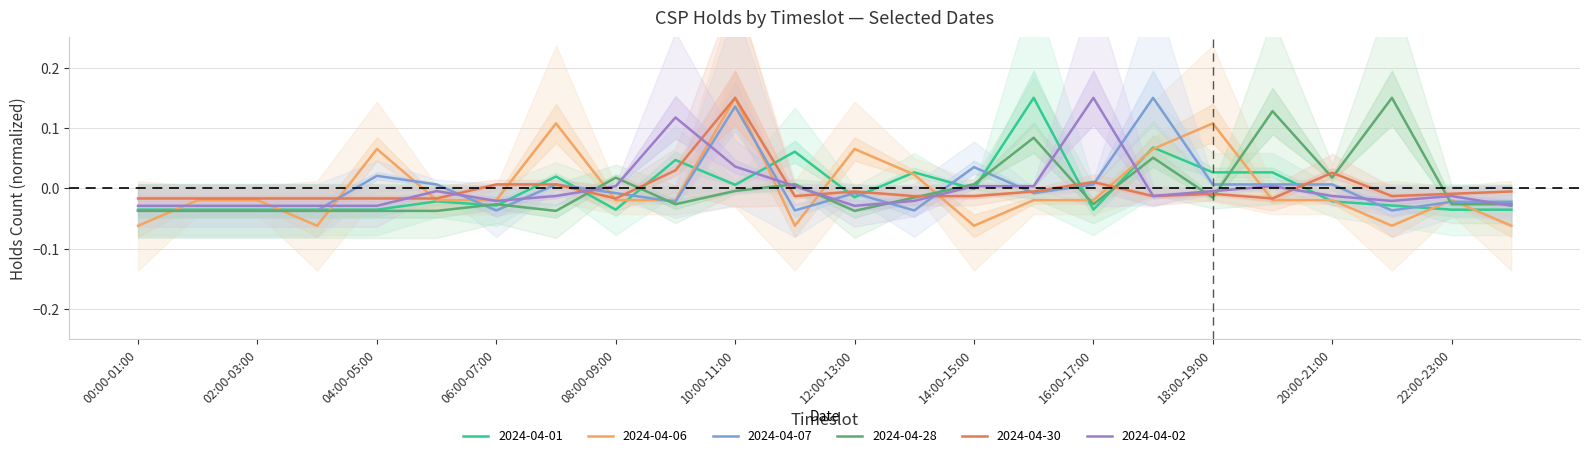

How many negative values does the 2024-04-01 series have?

15